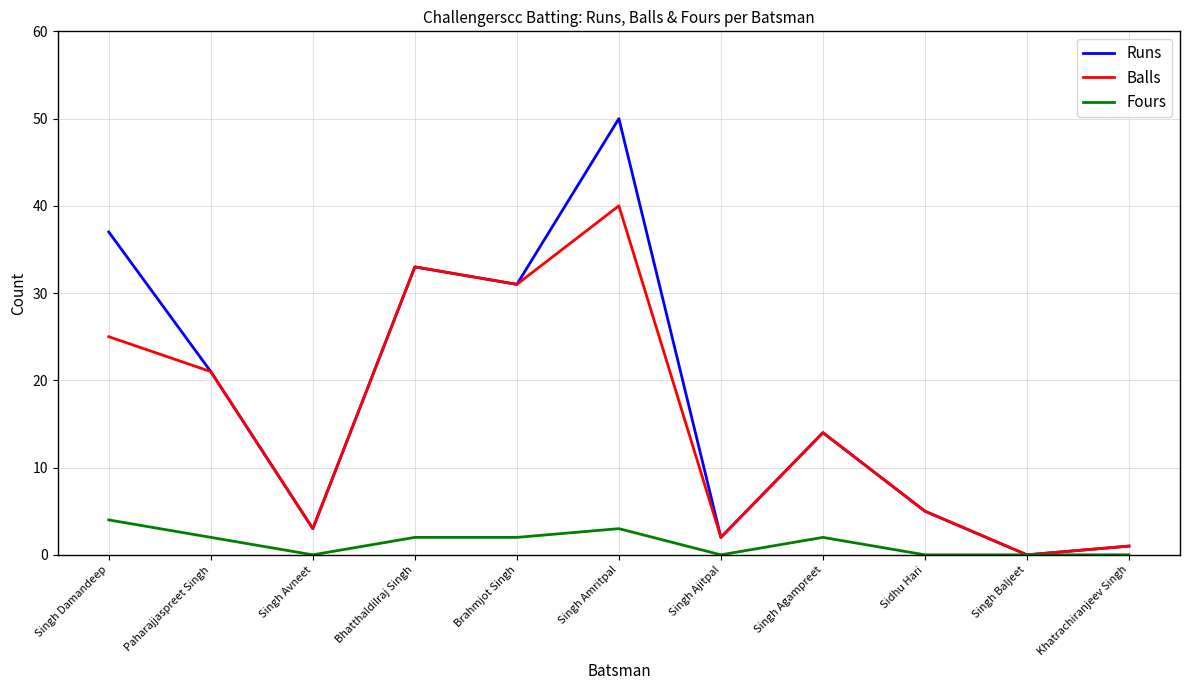

How many lines are shown in the chart?

3